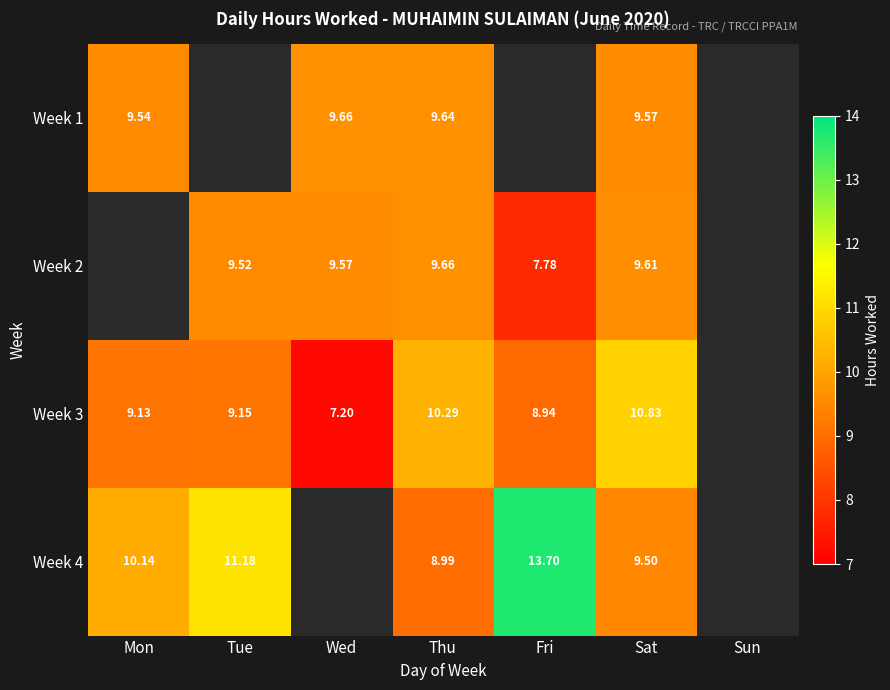

Between Wed and Thu, which is larger?

Wed